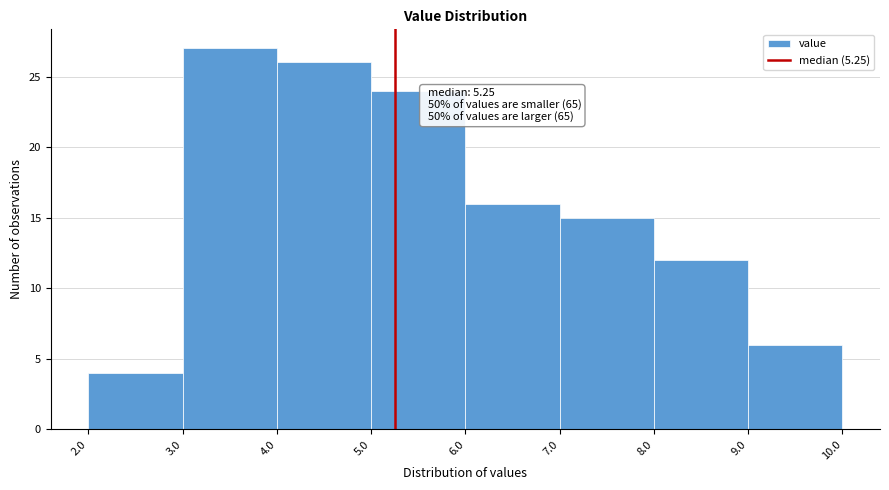

Over which range of the x-axis is the bar tallest?

3.0 to 4.0